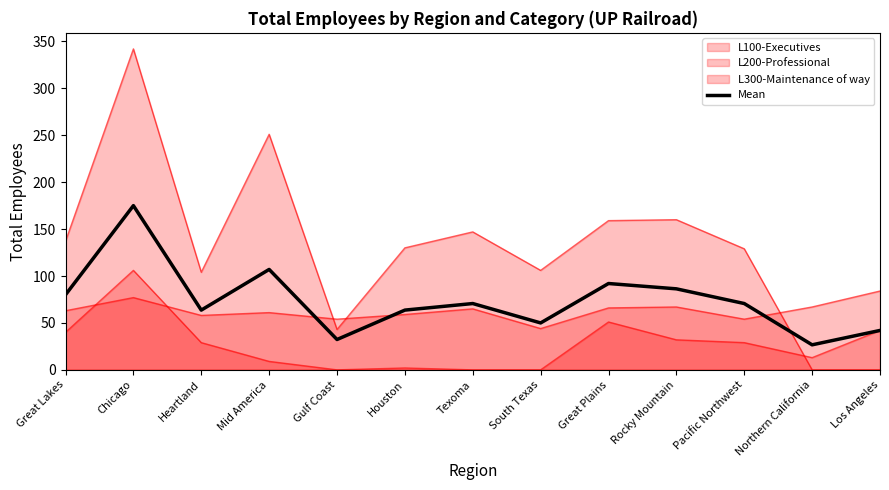

How many lines are shown in the chart?

4